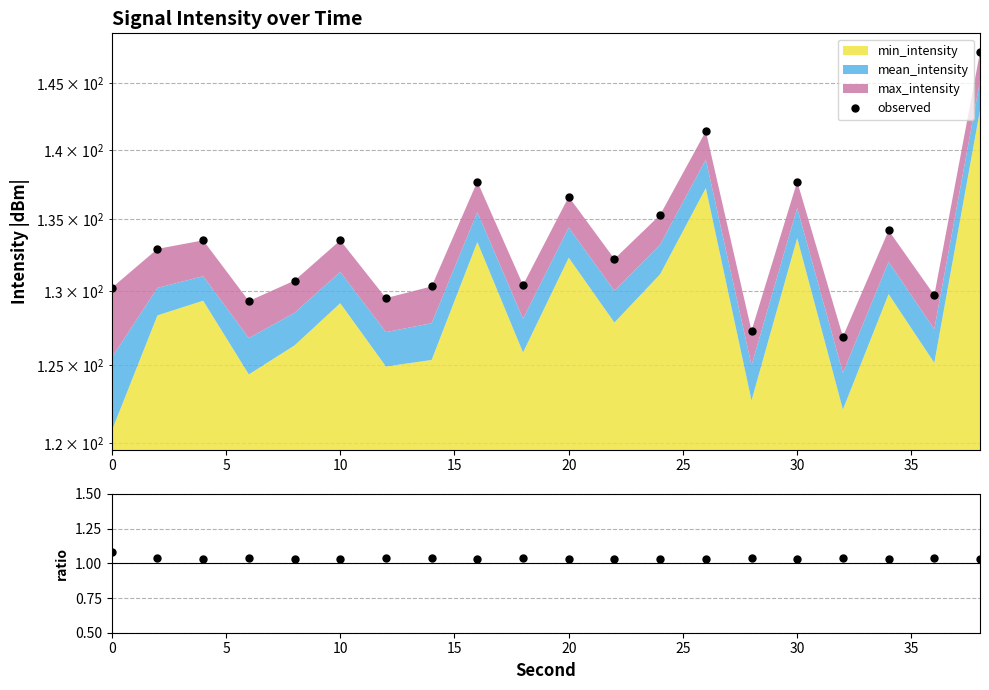

How many lines are shown in the chart?

2